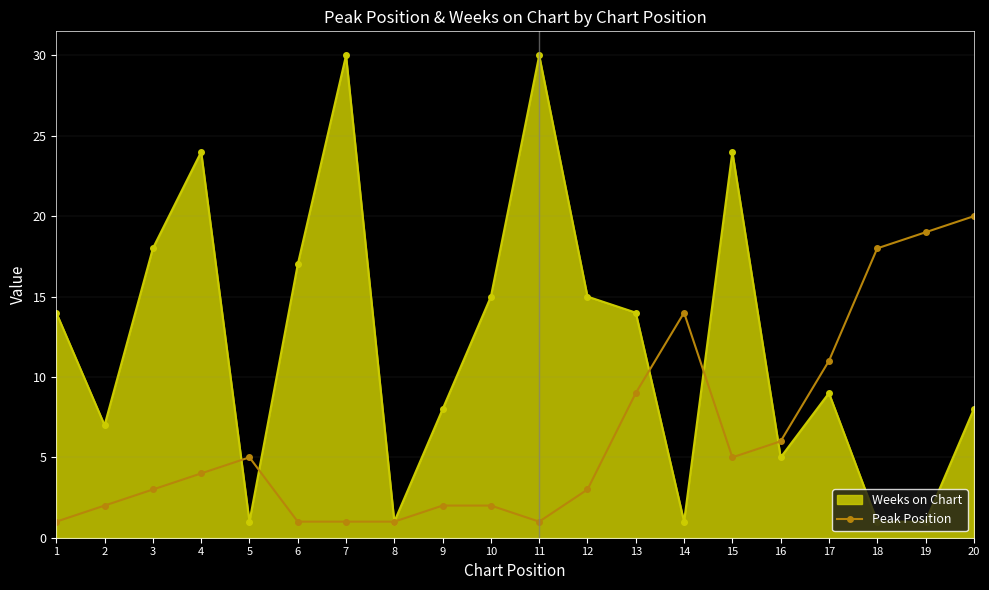

List the series in order of their peak value, lowest first.

Peak Position, Weeks on Chart